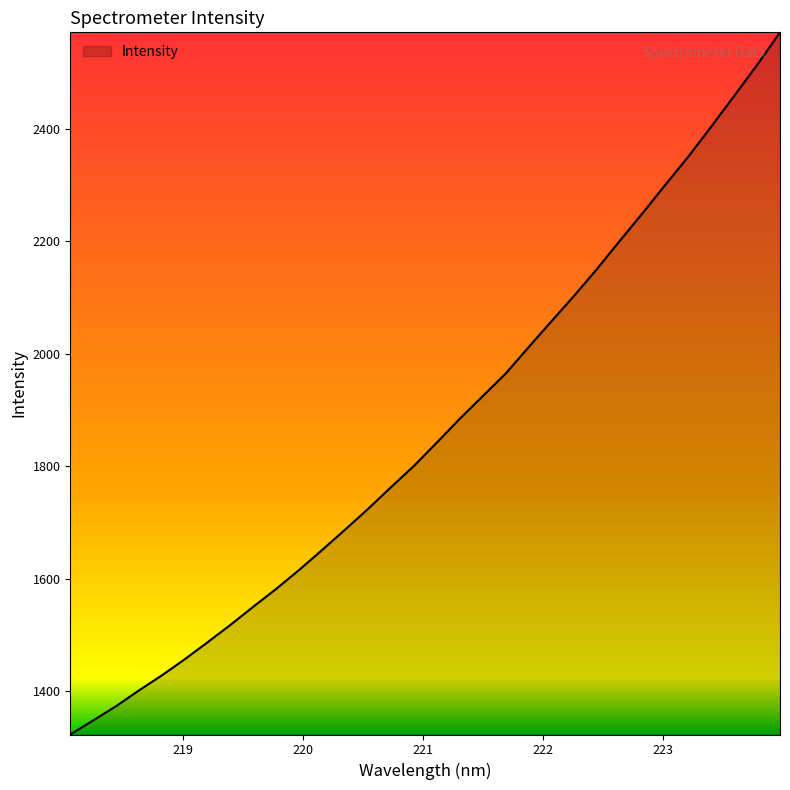

What is the greatest value displayed?

2571.3